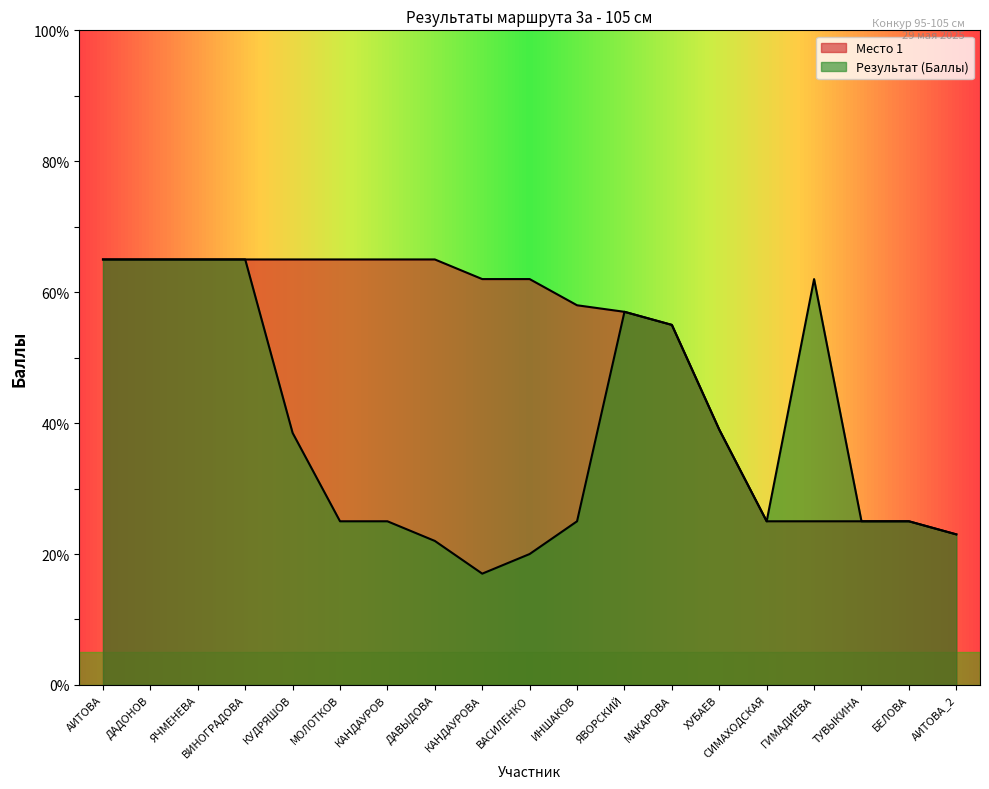

What is the minimum value shown in the chart?

17.0